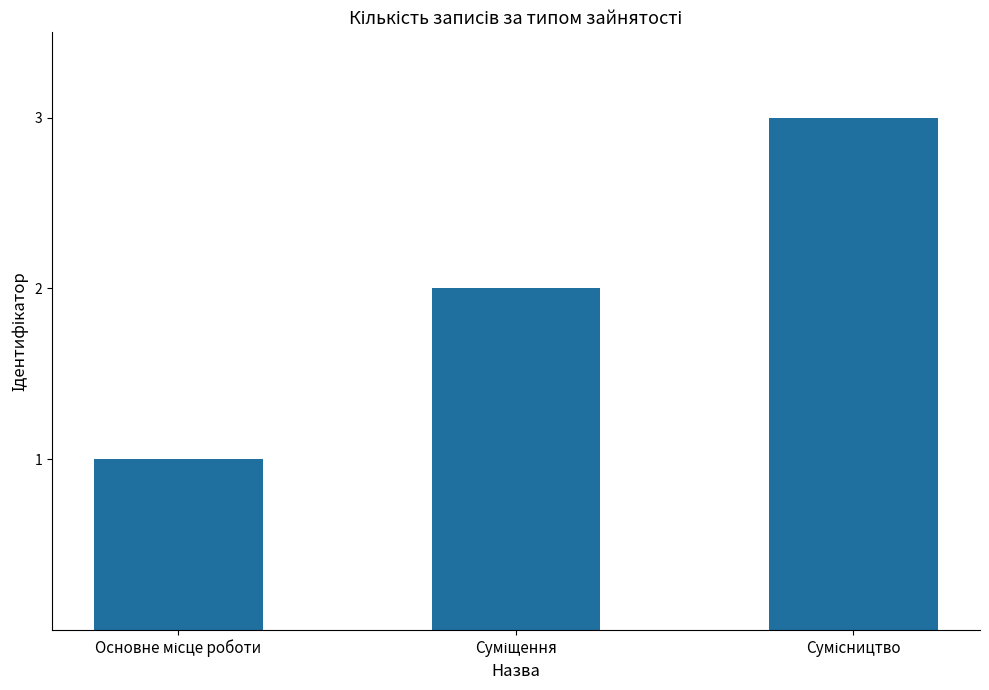

What is the sum of all values?

6